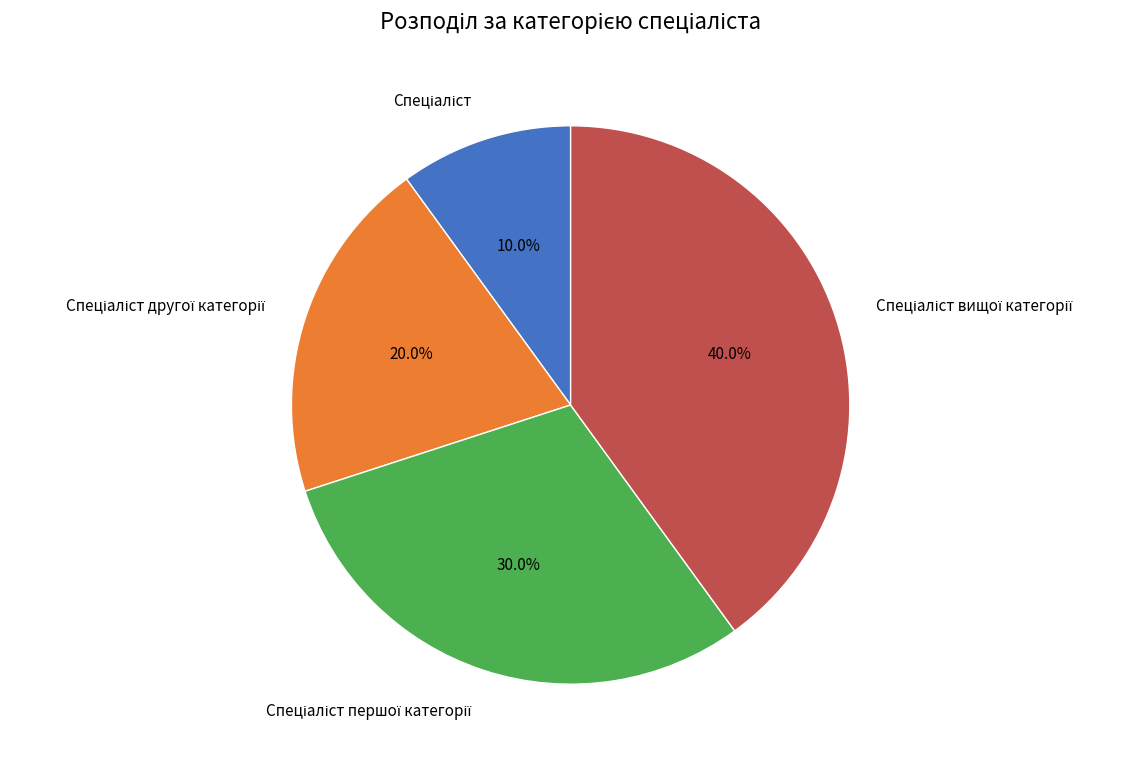

Is there a majority slice in this chart?

No